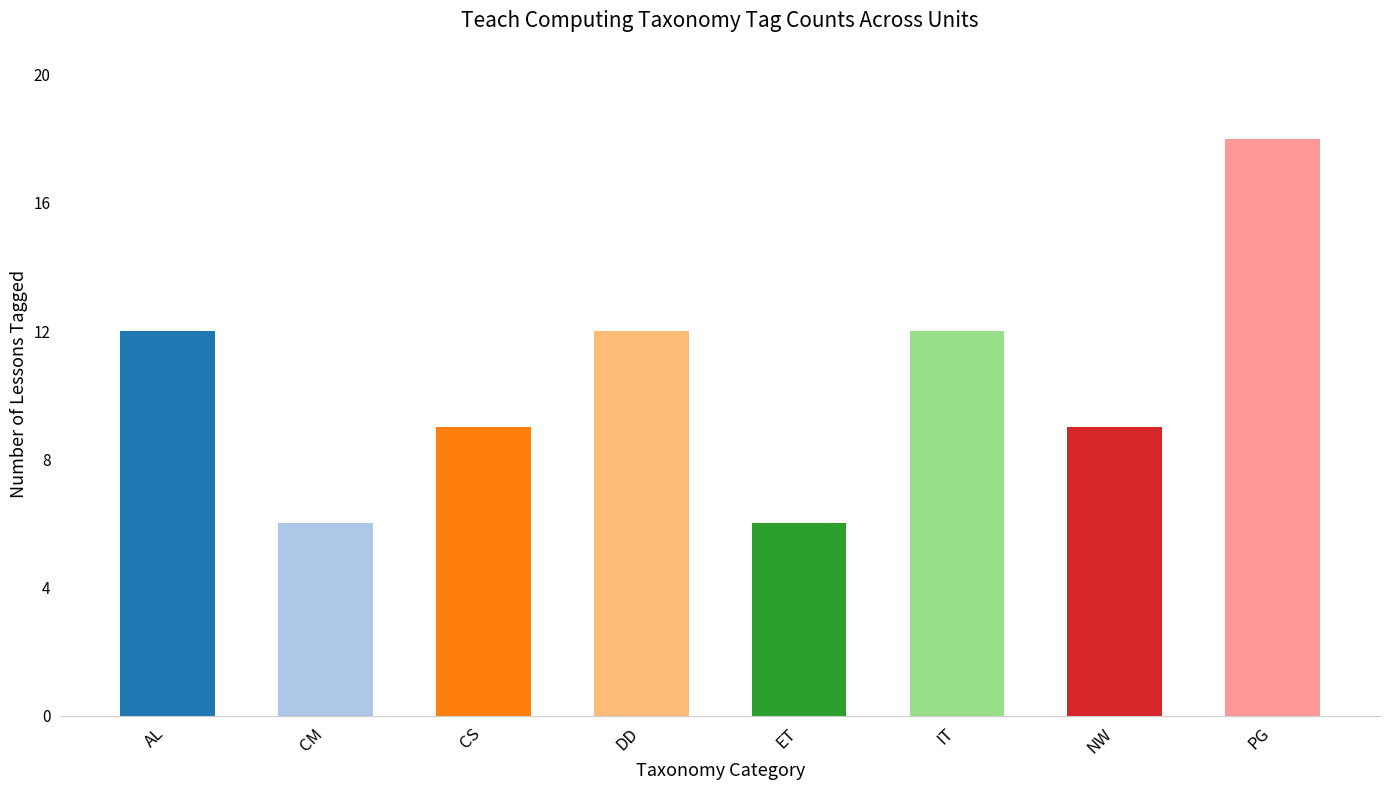

Which has a higher value, IT or PG?

PG